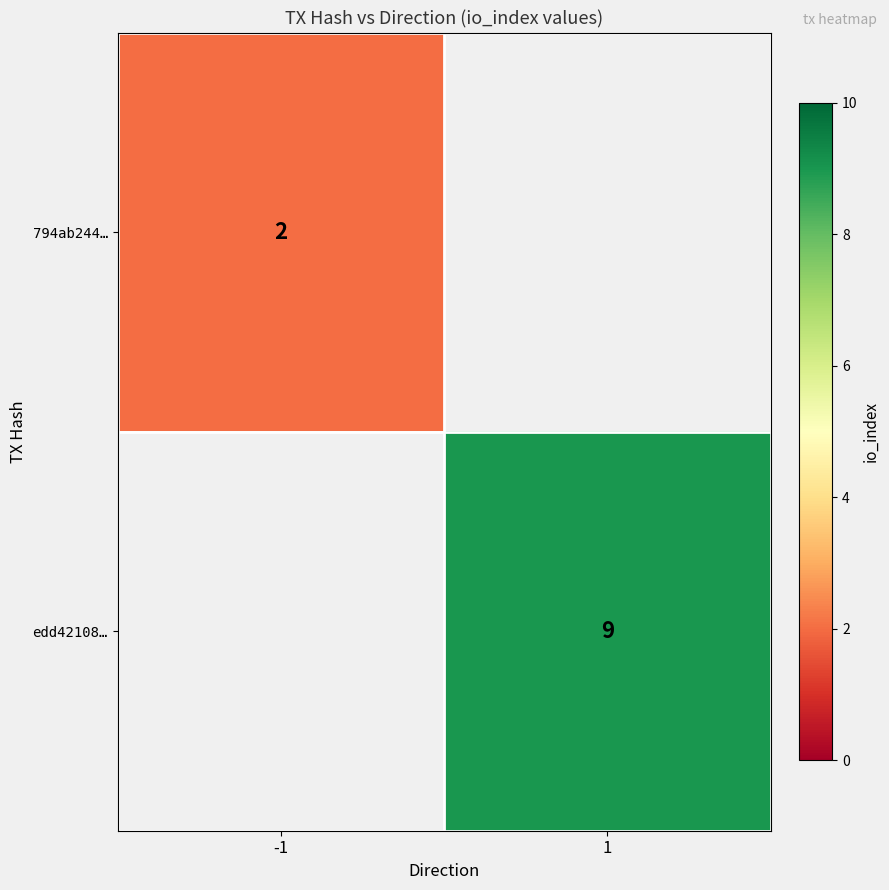

Is it true that edd42108… equals 9 at 1?

True